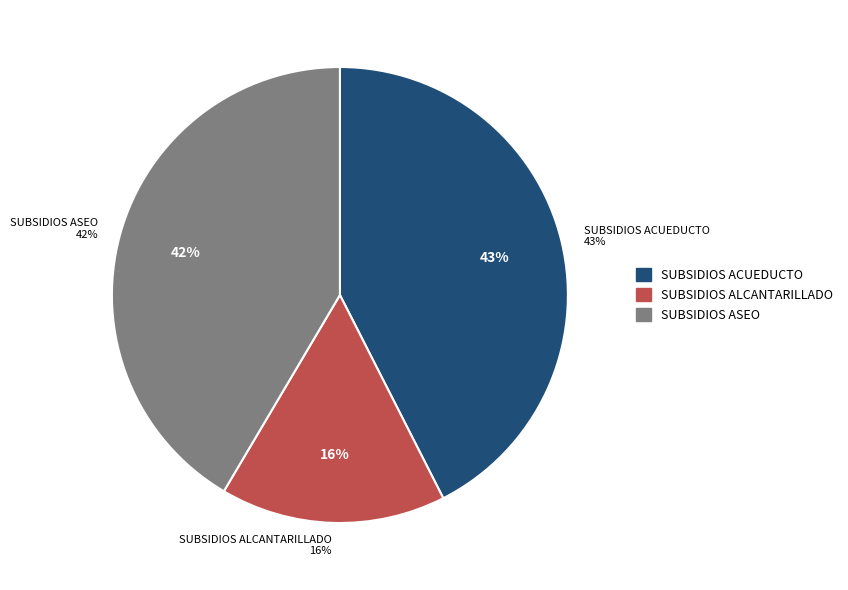

To the nearest percent, what is the difference between the largest and smallest slice percentages?

27%